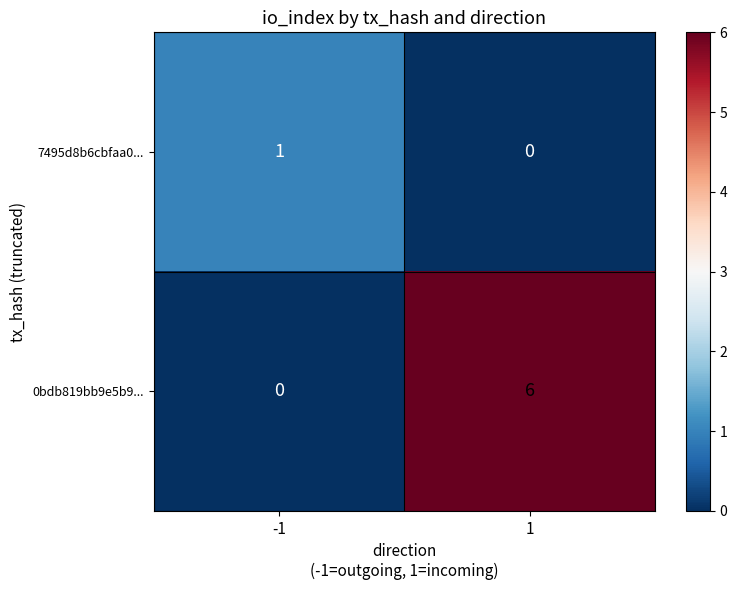

What is the difference between the 0bdb819bb9e5b9... values at 1 and -1?

6